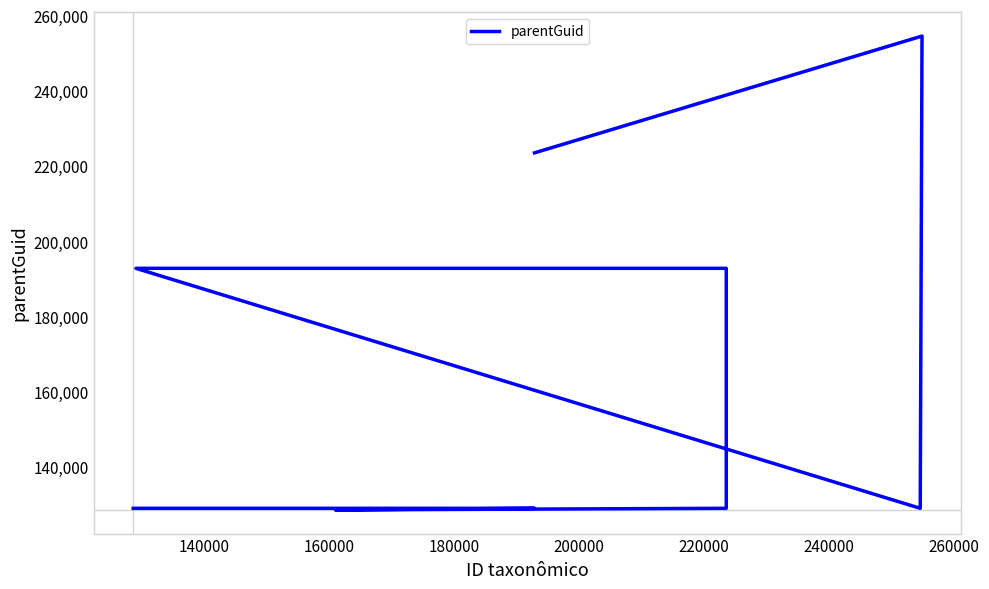

How many distinct data groups are displayed?

1